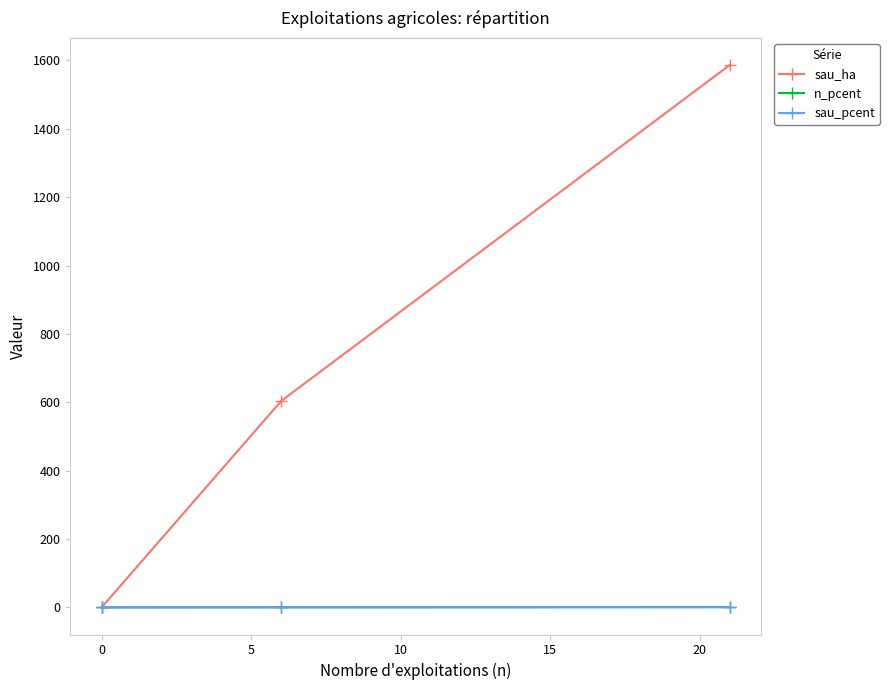

Which series has the largest total across all categories?

sau_ha